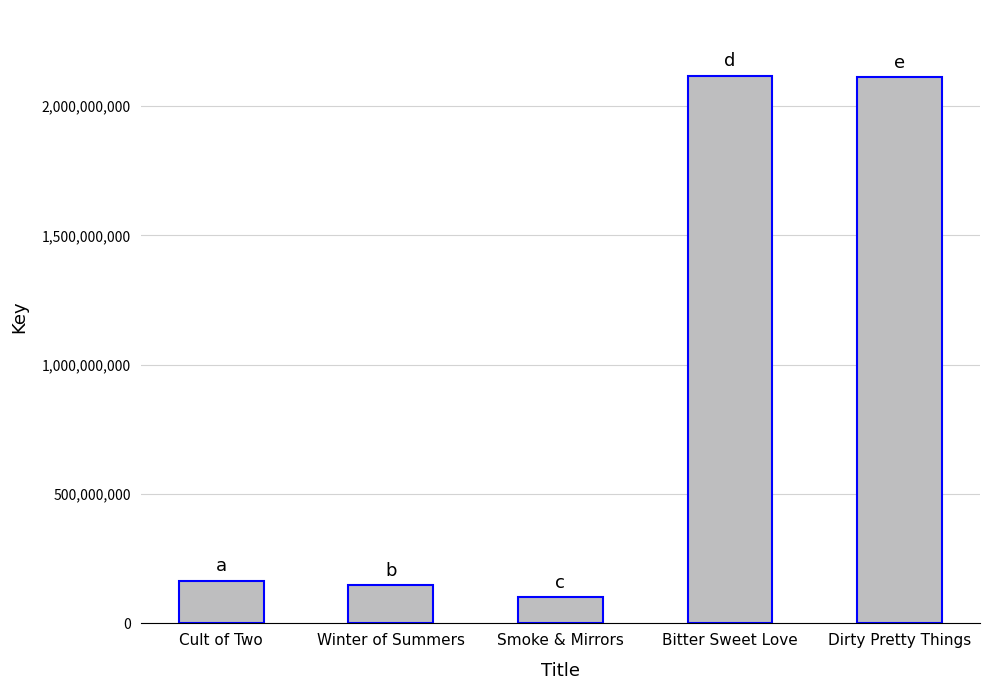

What is the sum of the values at Bitter Sweet Love and Smoke & Mirrors?

2217635140